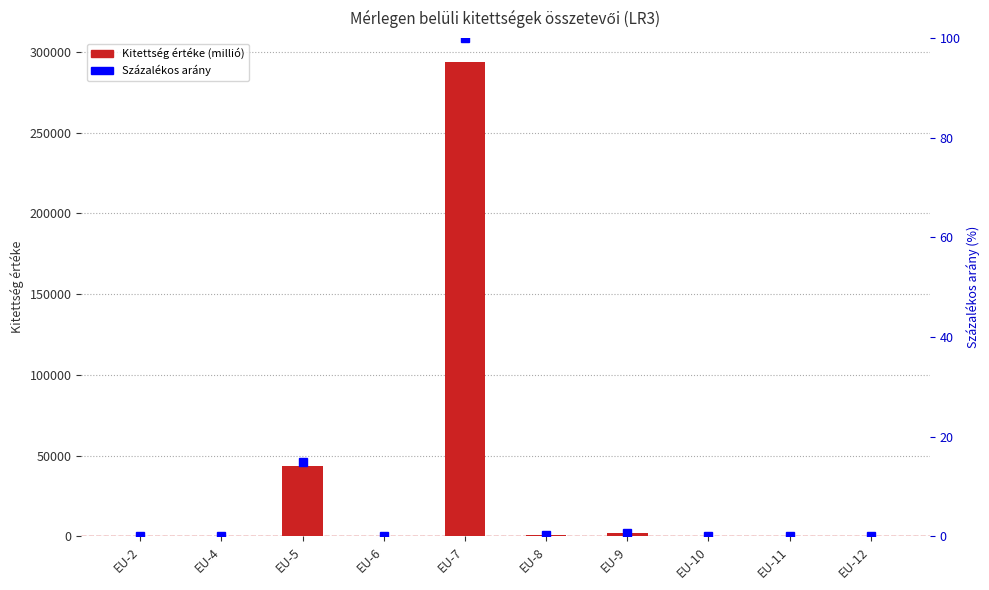

Reading left to right, list all the values displayed in this chart.

Kitettség értéke (millió): EU-2=0.0	EU-4=0.0	EU-5=43782.5	EU-6=0.0	EU-7=293926.5	EU-8=1090.7	EU-9=1934.7	EU-10=0.0	EU-11=214.0	EU-12=542.9
Százalékos arány: EU-2=0.0	EU-4=0.0	EU-5=14.9	EU-6=0.0	EU-7=100.0	EU-8=0.4	EU-9=0.7	EU-10=0.0	EU-11=0.1	EU-12=0.2